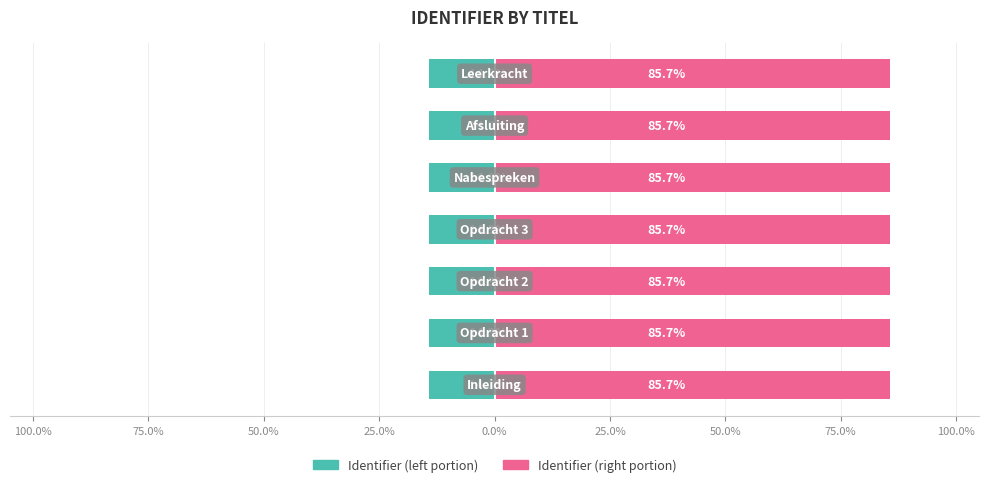

Reading left to right, what are all the values shown in this chart?

Identifier (left): -14.3	-14.3	-14.3	-14.3	-14.3	-14.3	-14.3
Identifier (right): 85.7	85.7	85.7	85.7	85.7	85.7	85.7